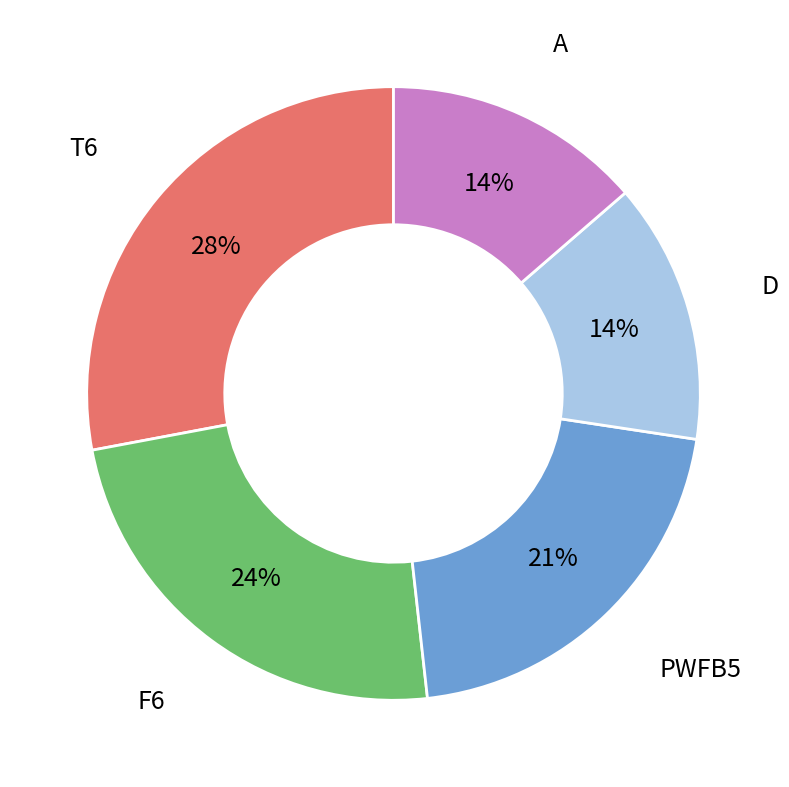

Is there any slice that represents more than half of the pie?

No